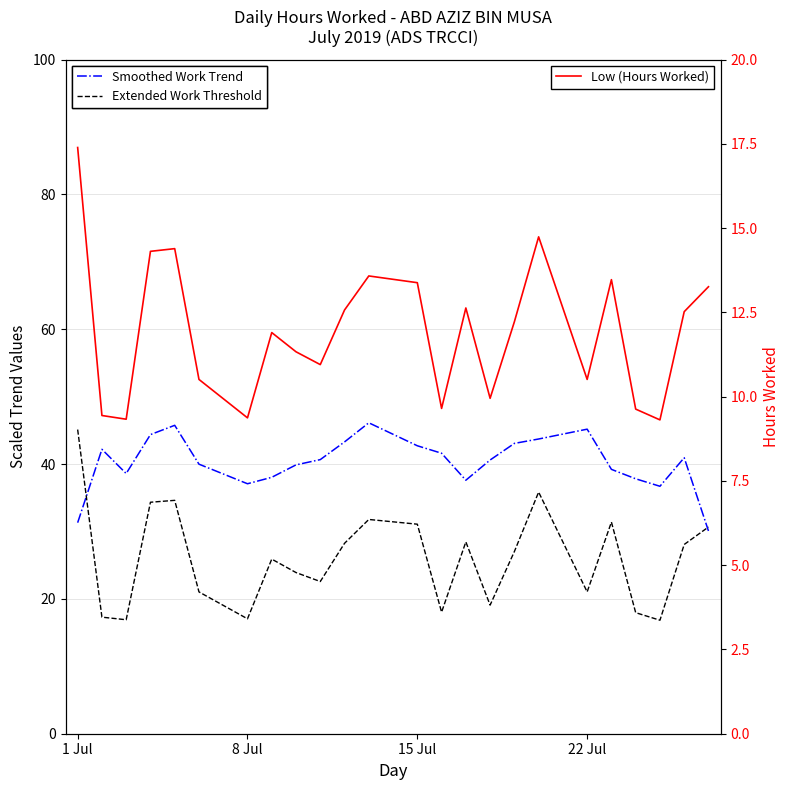

What is the minimum value for Low (Hours Worked)?

9.3